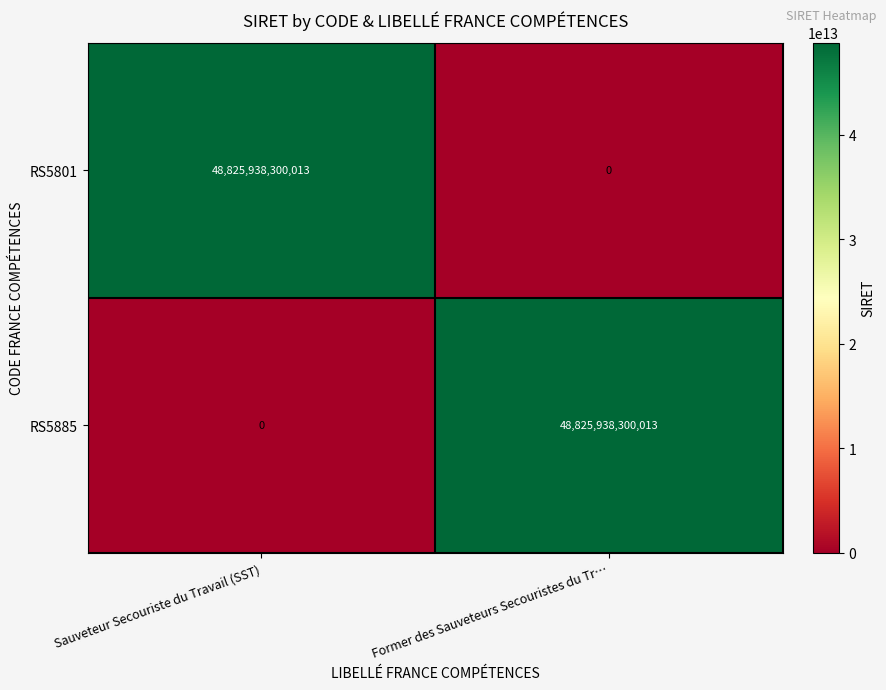

How many values in the RS5885 series are below 48825938300013?

1